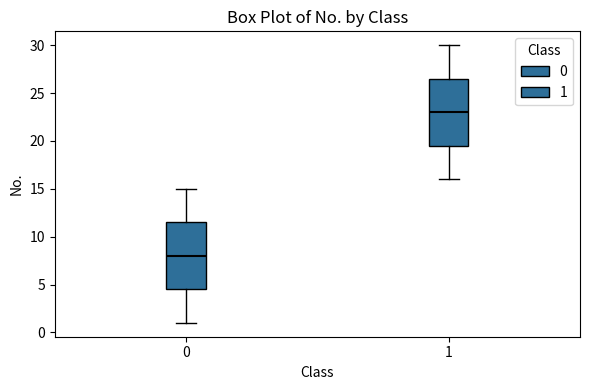

Reading left to right, read every box against the y-axis: the position of its median line, the range the box covers, and the ends of its whiskers. The values are not printed on the chart, so give them approximately, as read against the axis.

0: median 8.0, box 4.5 to 11.5, whiskers 1.0 to 15.0
1: median 23.0, box 19.5 to 26.5, whiskers 16.0 to 30.0